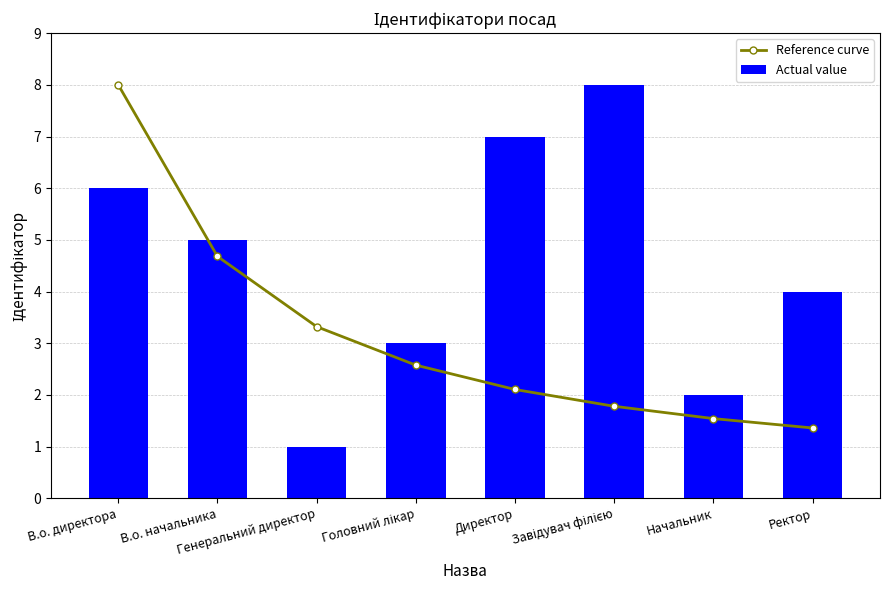

Rank the series by their average value, from lowest to highest.

Reference curve, Actual value